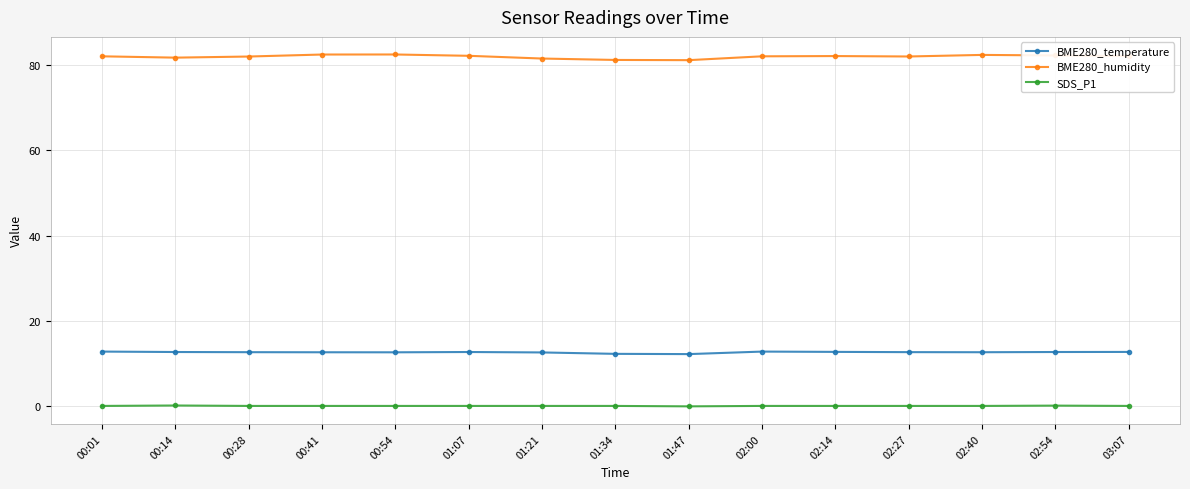

What is the average value of the BME280_humidity series?

81.9